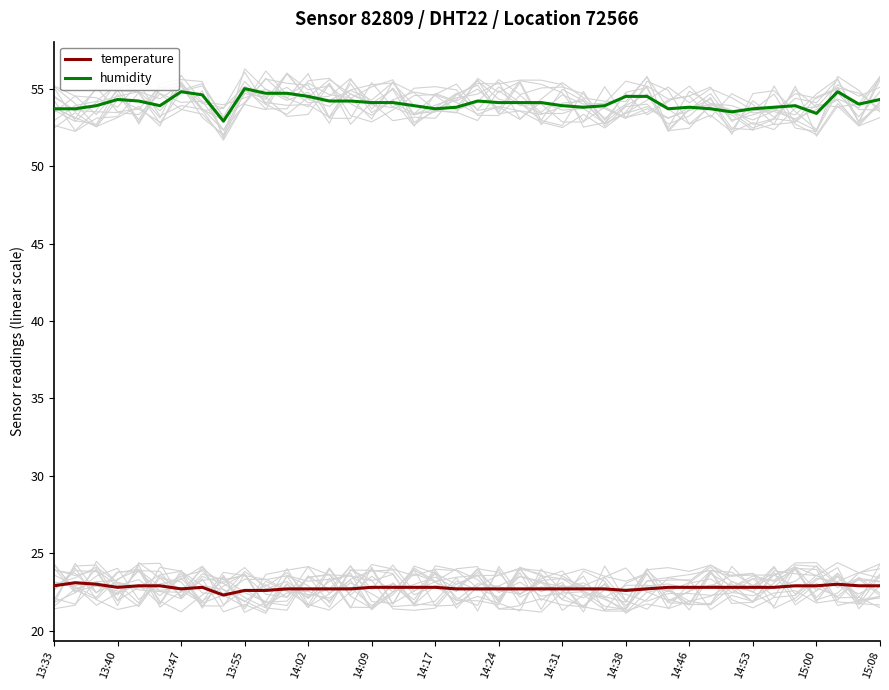

What is the smallest value displayed?

22.3